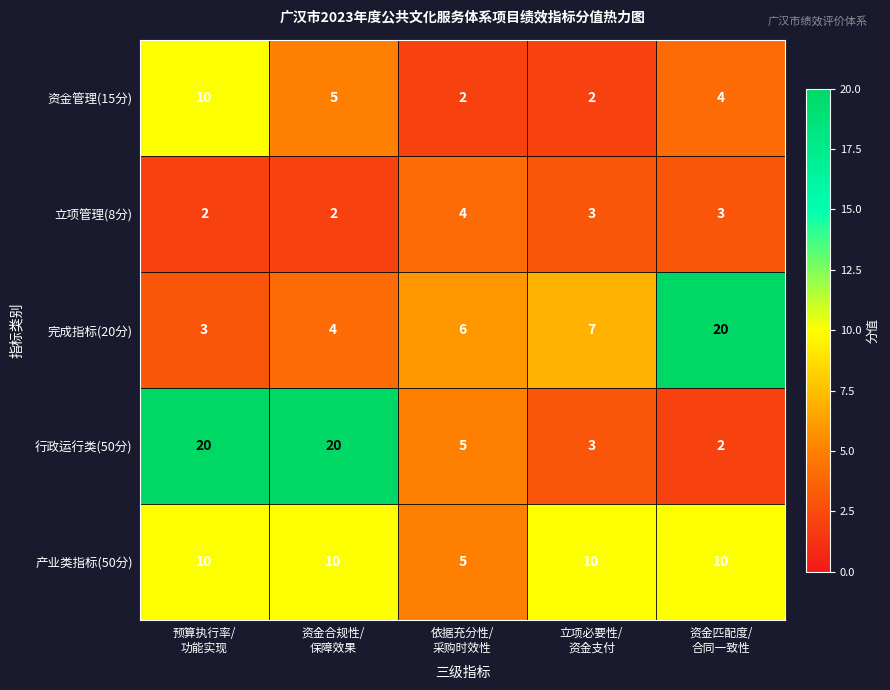

What is the average value of the 产业类指标(50分) series?

9